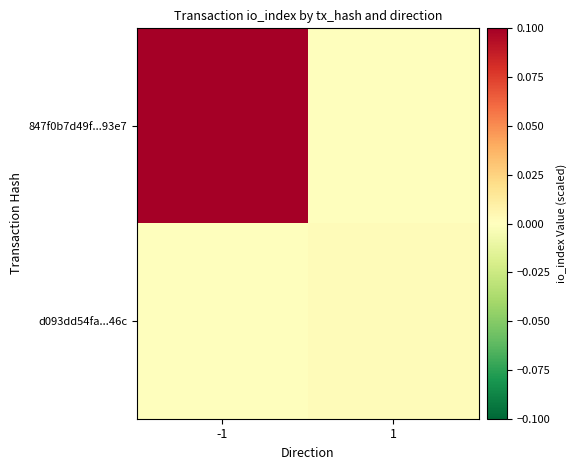

List the series in order of their peak value, highest first.

847f0b7d49f...93e7, d093dd54fa...46c